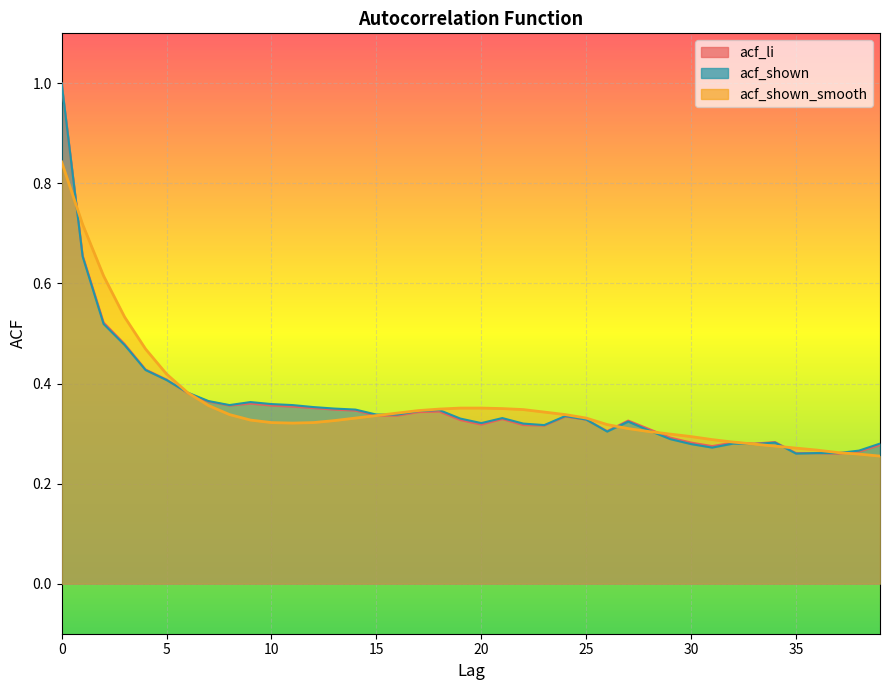

Rank the series at 29 from lowest to highest value.

acf_shown, acf_li, acf_shown_smooth